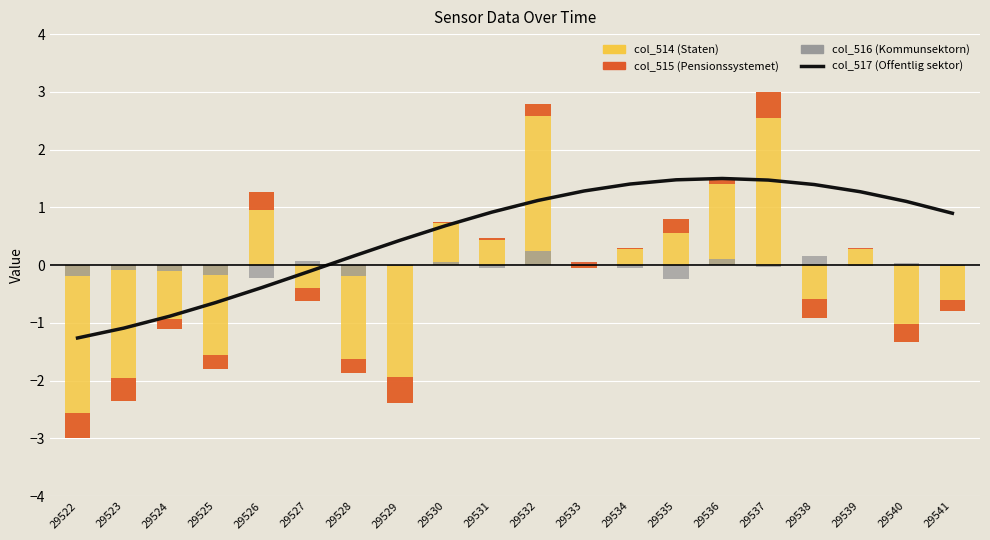

Which series has the largest total across all categories?

col_517